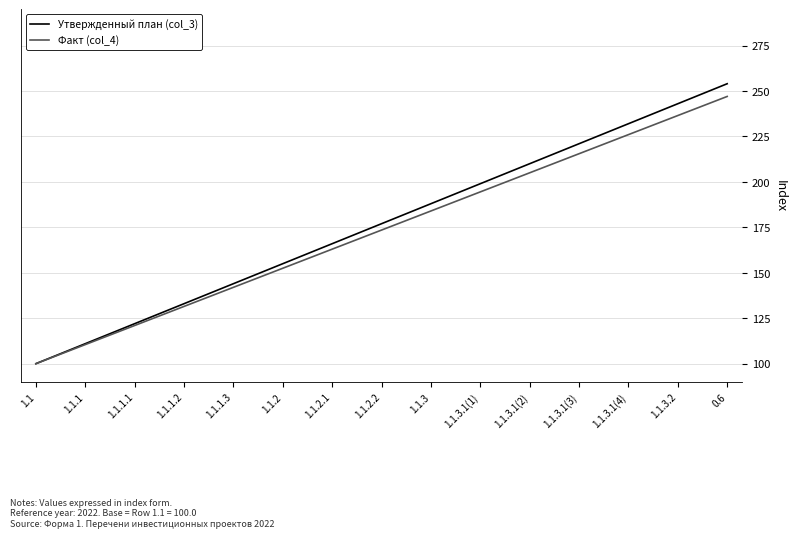

What is the difference between the second highest and minimum values in the Утвержденный план (col_3) series?

143.0